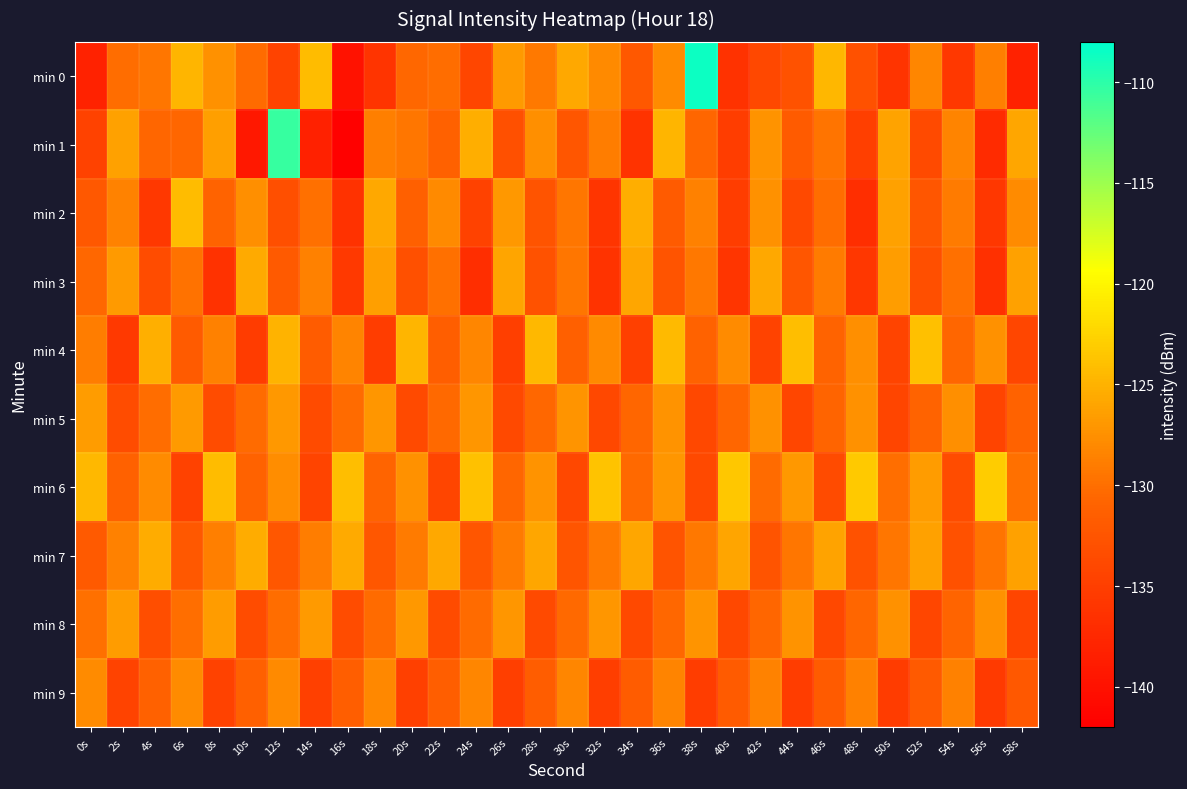

Count the number of data series in this chart.

10